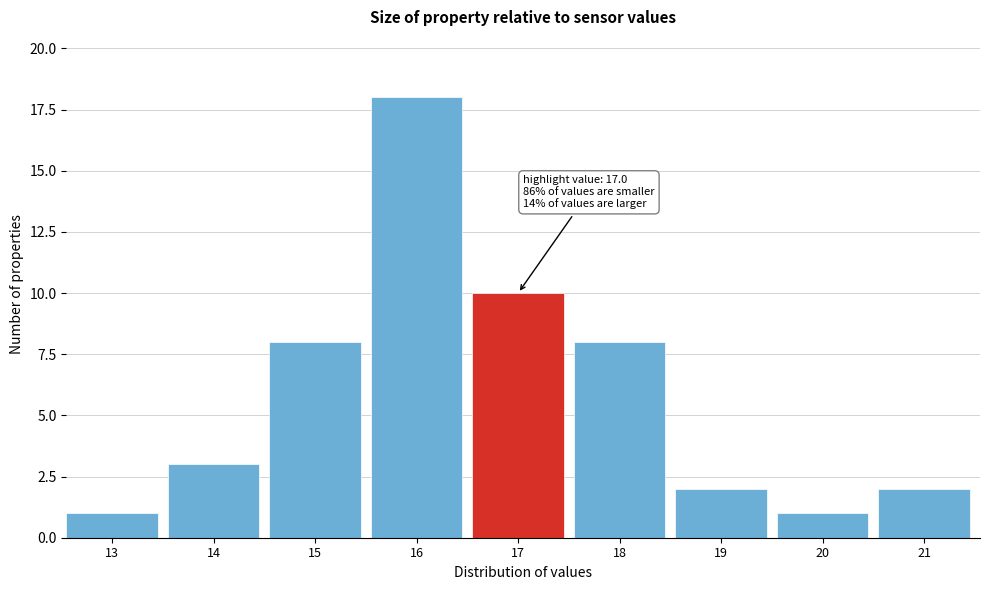

Reading left to right, list all the values displayed in this chart.

1	3	8	18	10	8	2	1	2